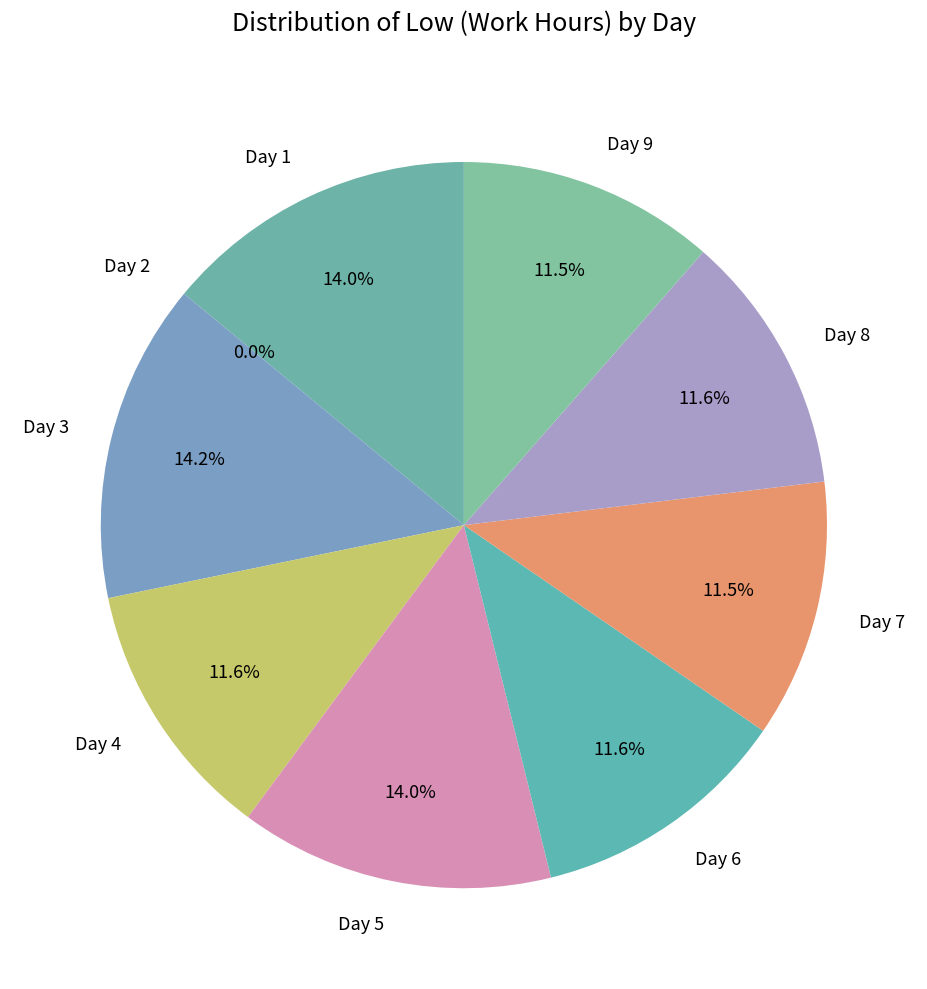

To the nearest percent, what is the difference between the Day 9 and Day 2 slice percentages?

11%